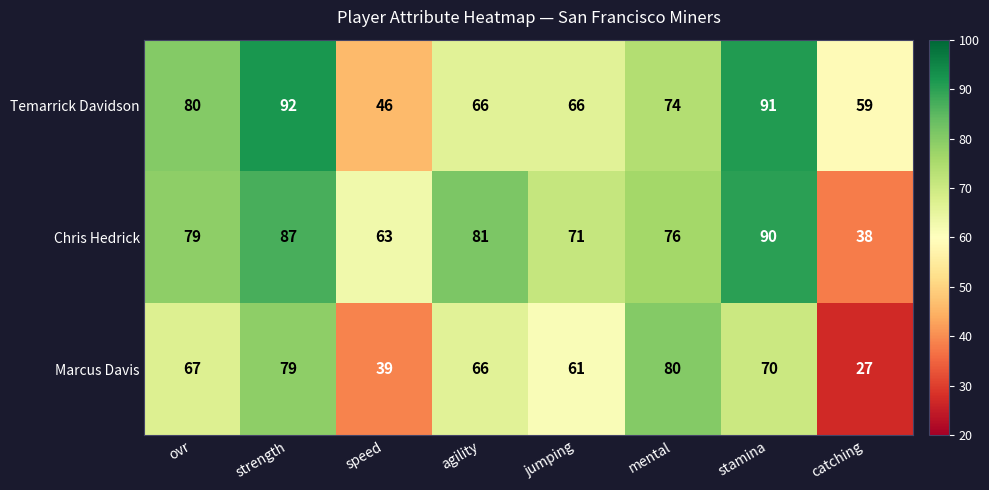

How many data points does each series have?

8